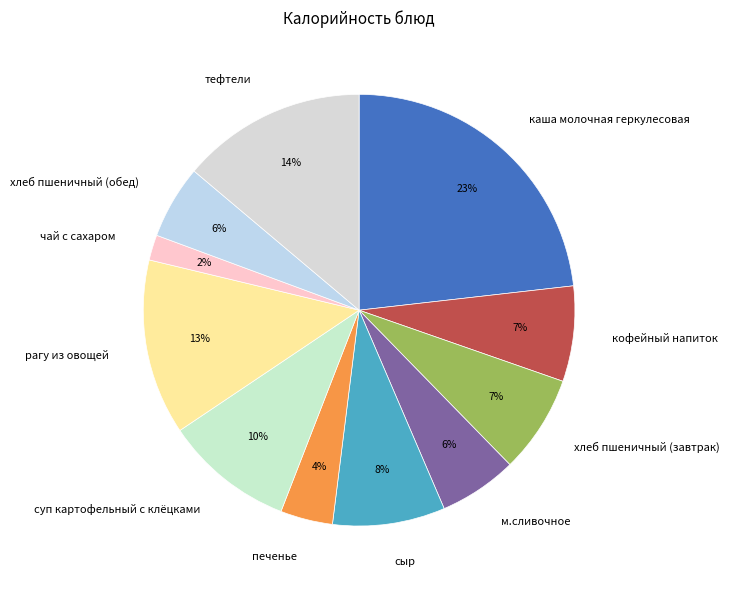

To the nearest percent, what is the combined percentage of чай с сахаром and суп картофельный с клёцками?

12%